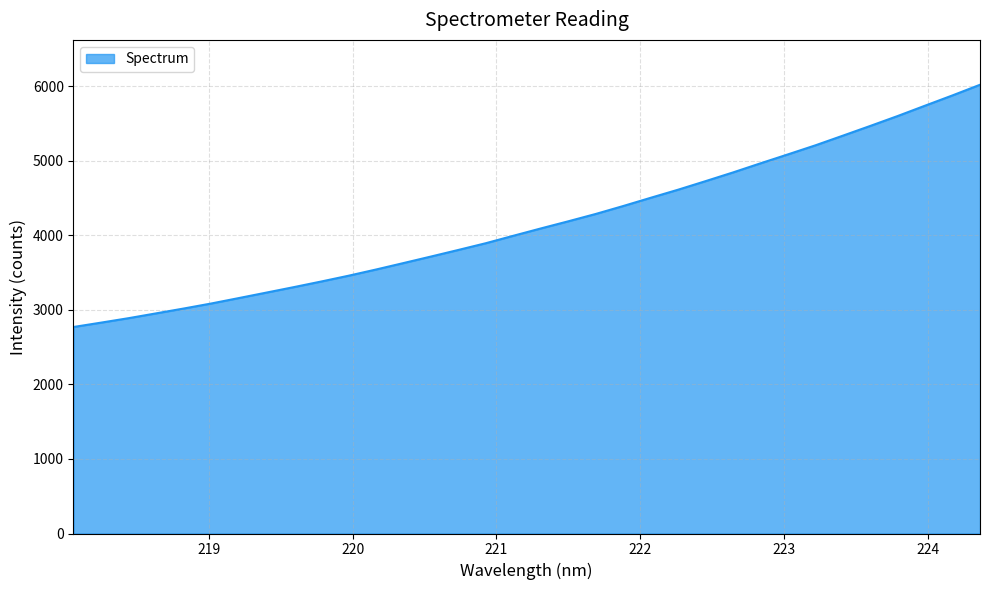

What is the smallest value displayed?

2771.5